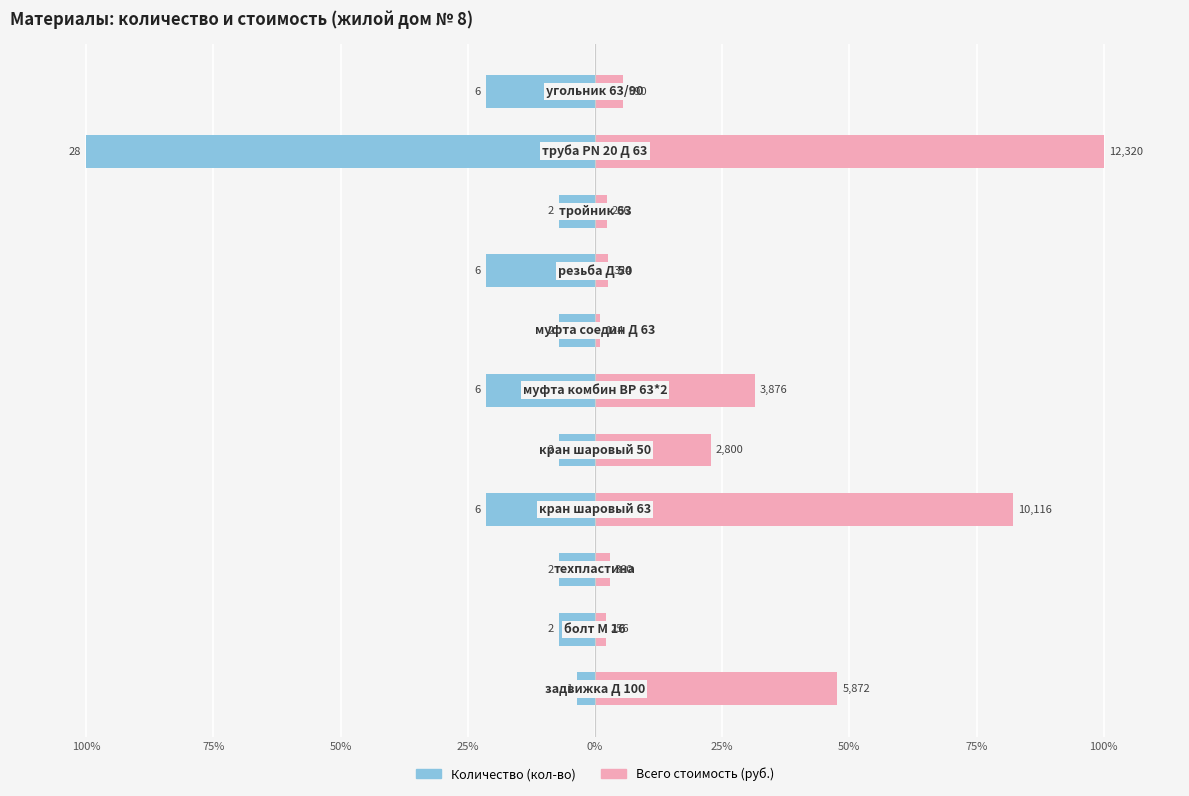

How many series are shown in this chart?

2